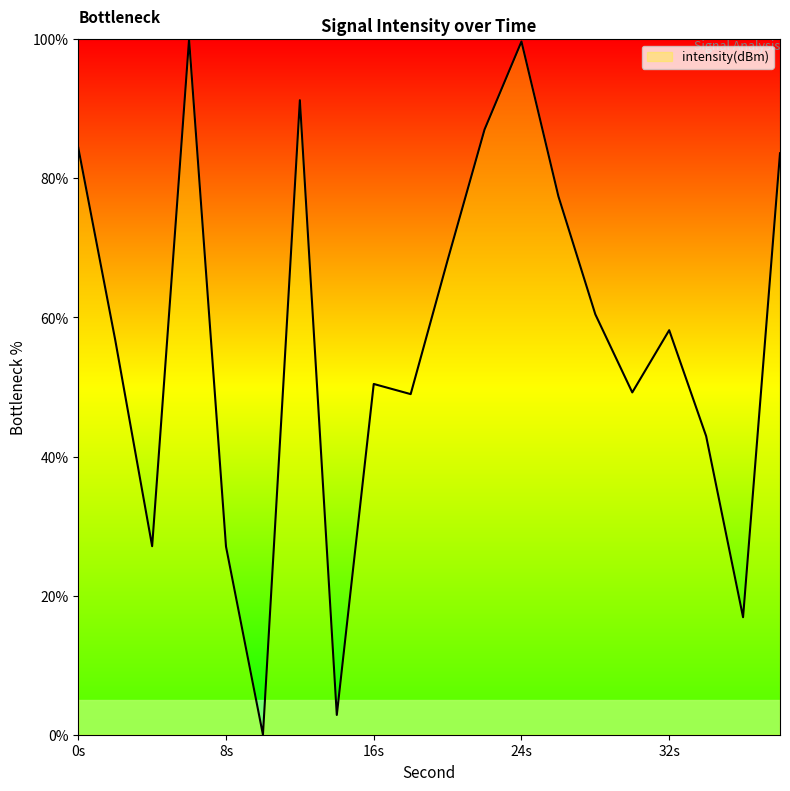

What is the sum of all values?

1132.5